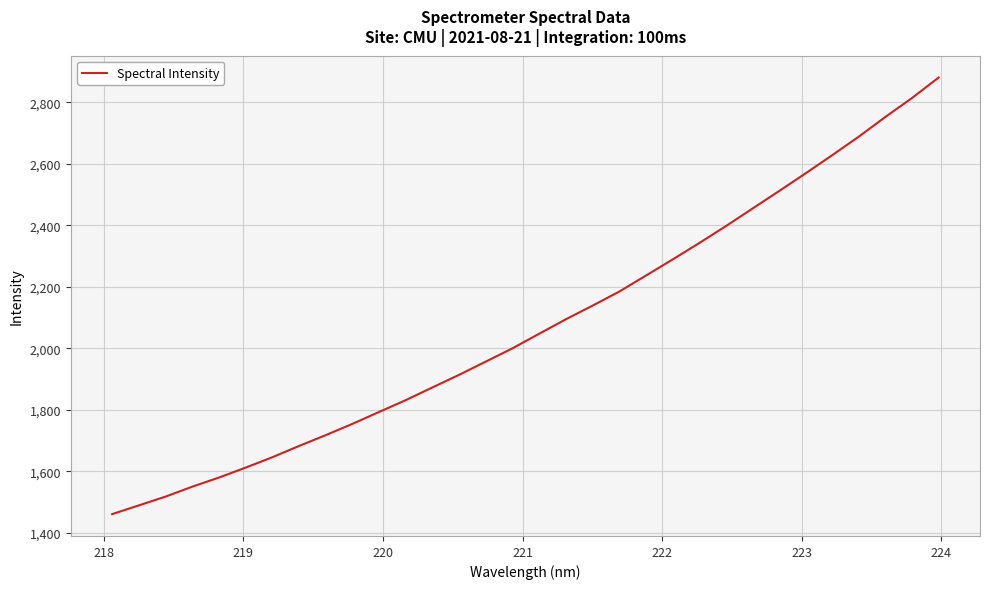

What is the difference between the maximum and minimum values?

1419.7